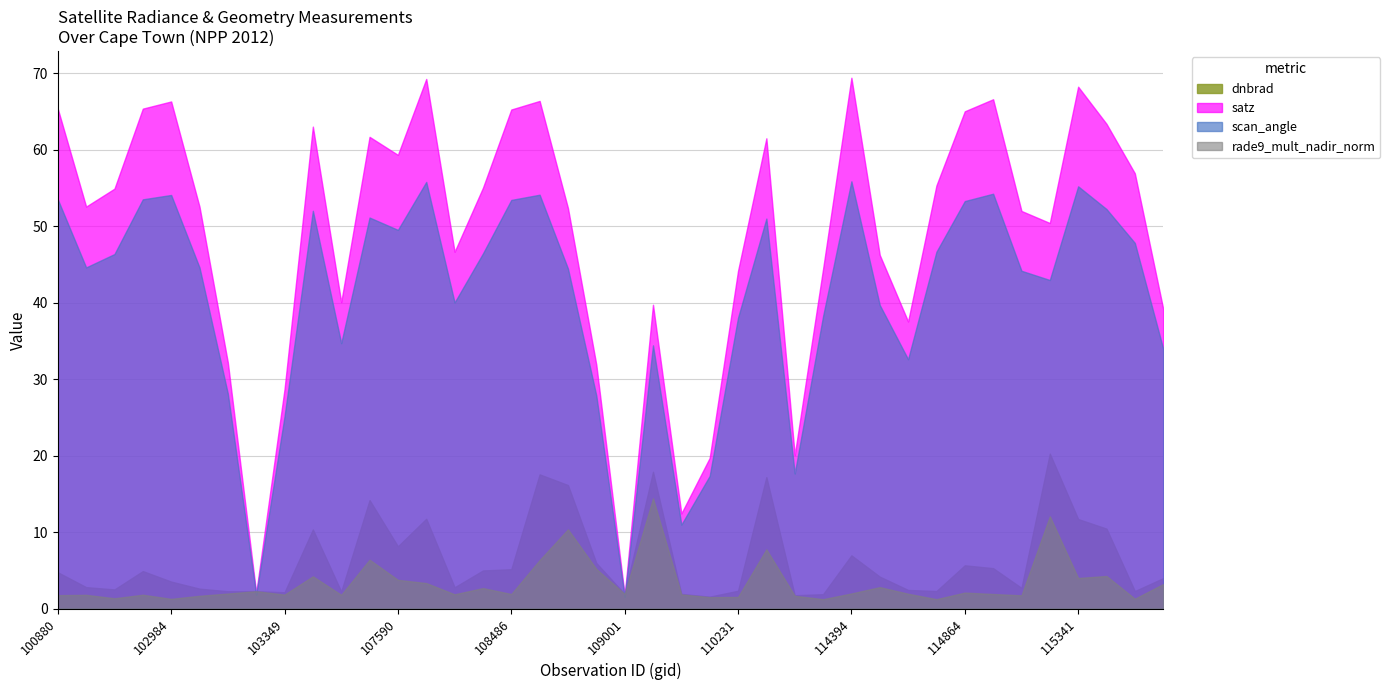

True or false: satz has a value of 63.4 at 115448.

True